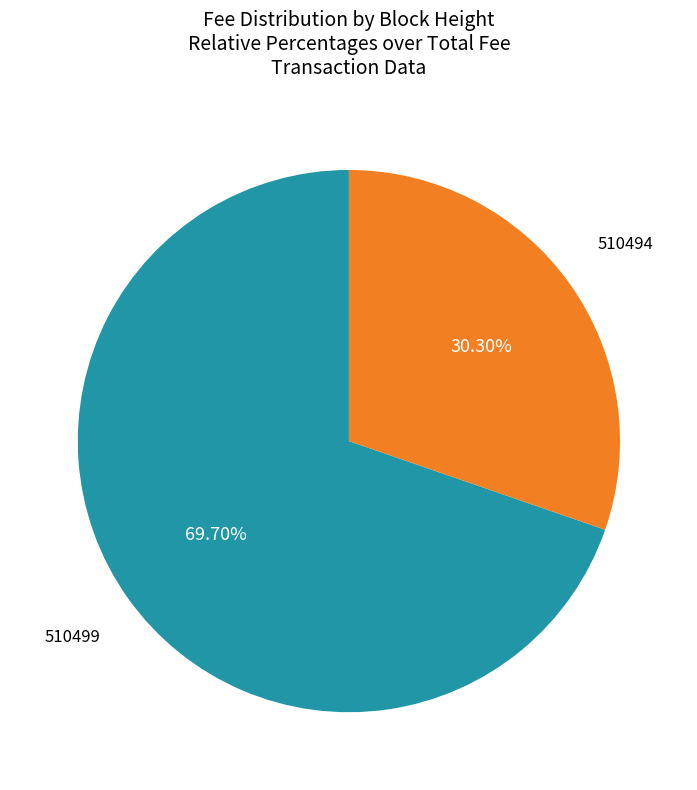

Does any single category account for the majority?

Yes